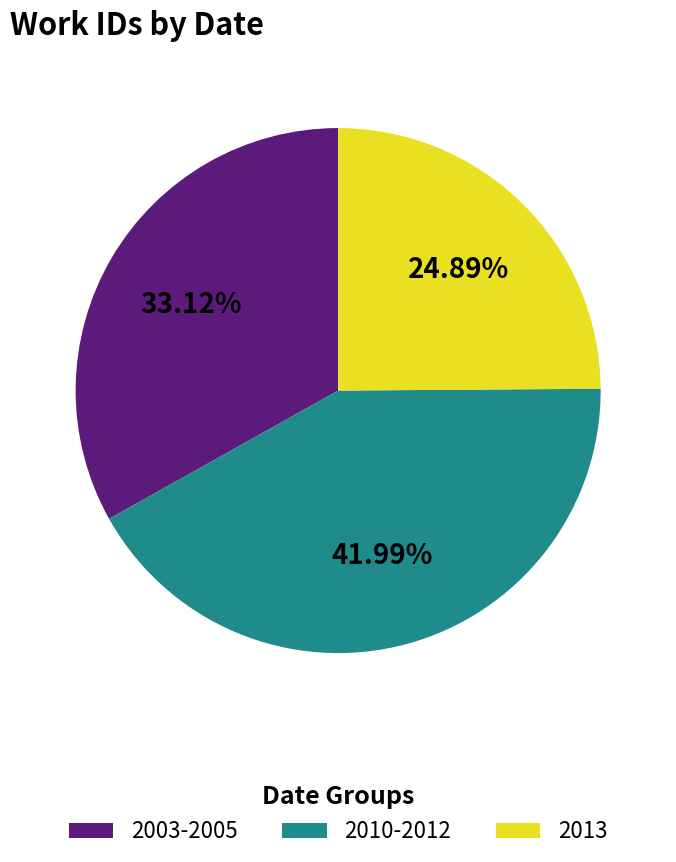

To the nearest percent, what is the average slice percentage?

33%